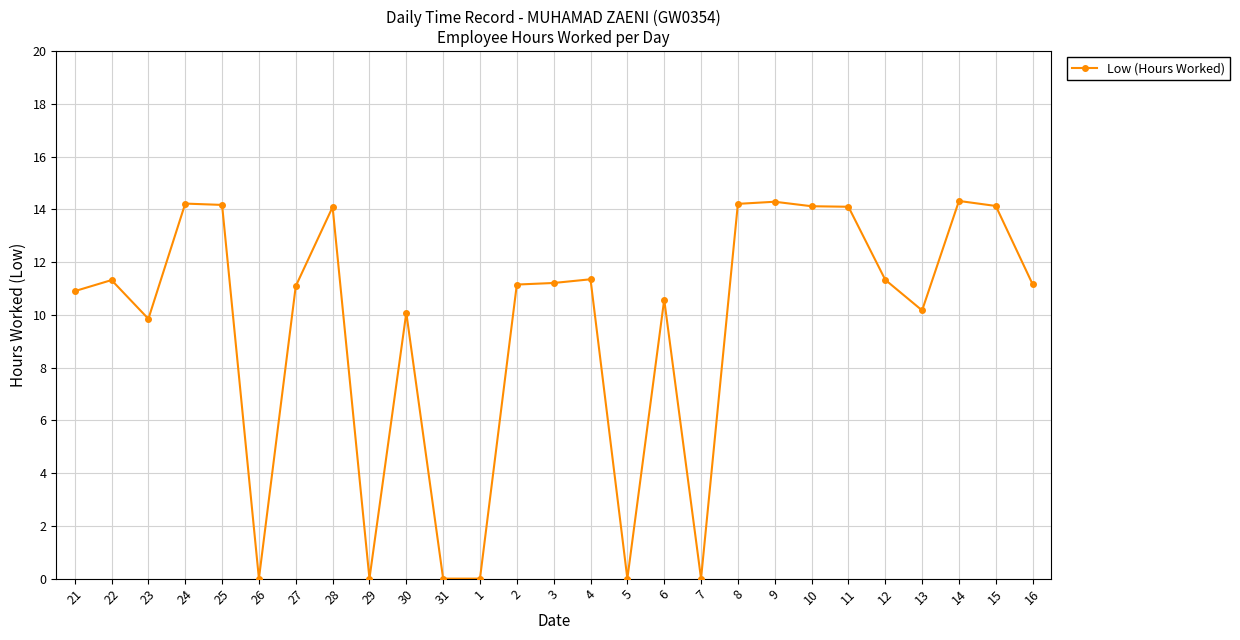

What is the label of the 1st point from the left?

21